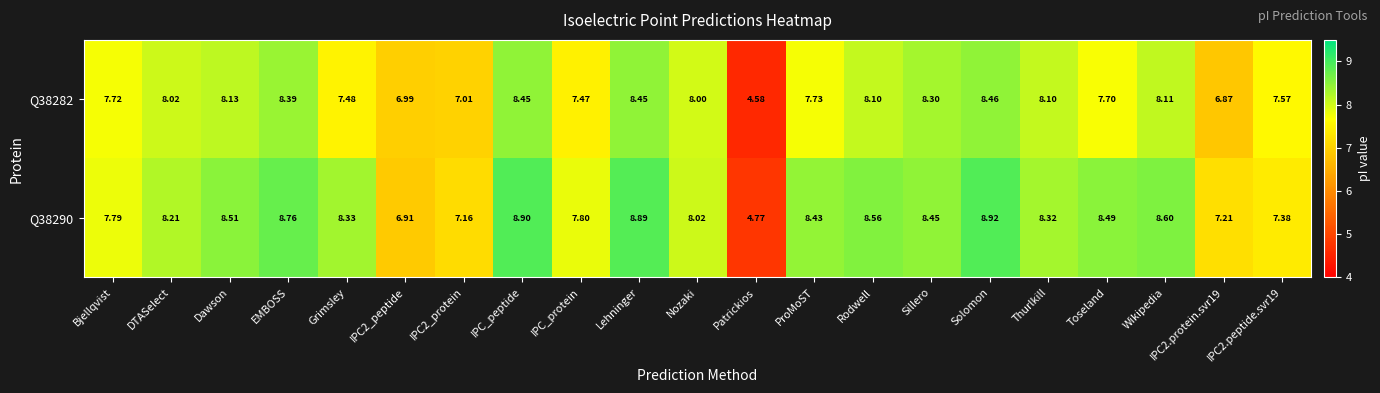

Which series has the largest total across all categories?

Q38290